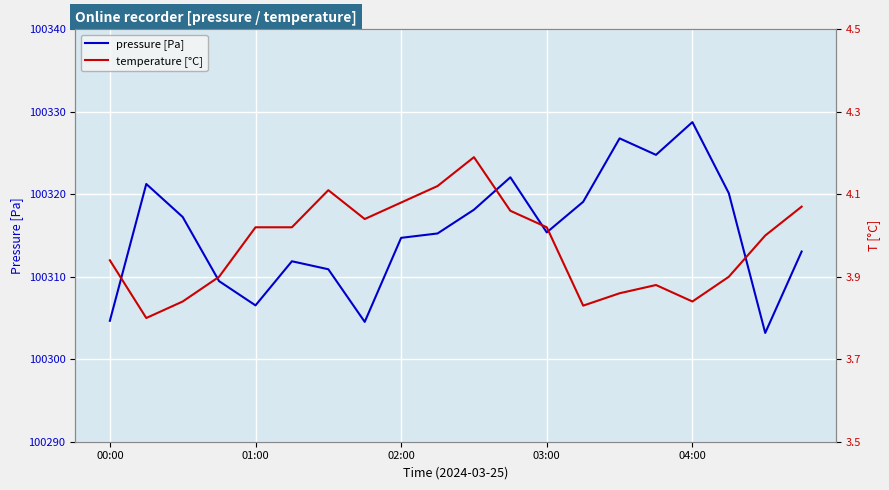

In pressure [Pa], how many points are higher than both neighbors (excluding endpoints)?

5